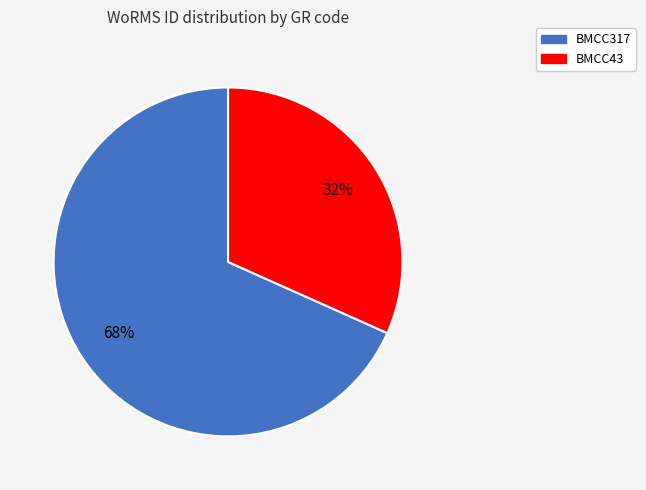

Which slice represents more than half of the pie?

BMCC317